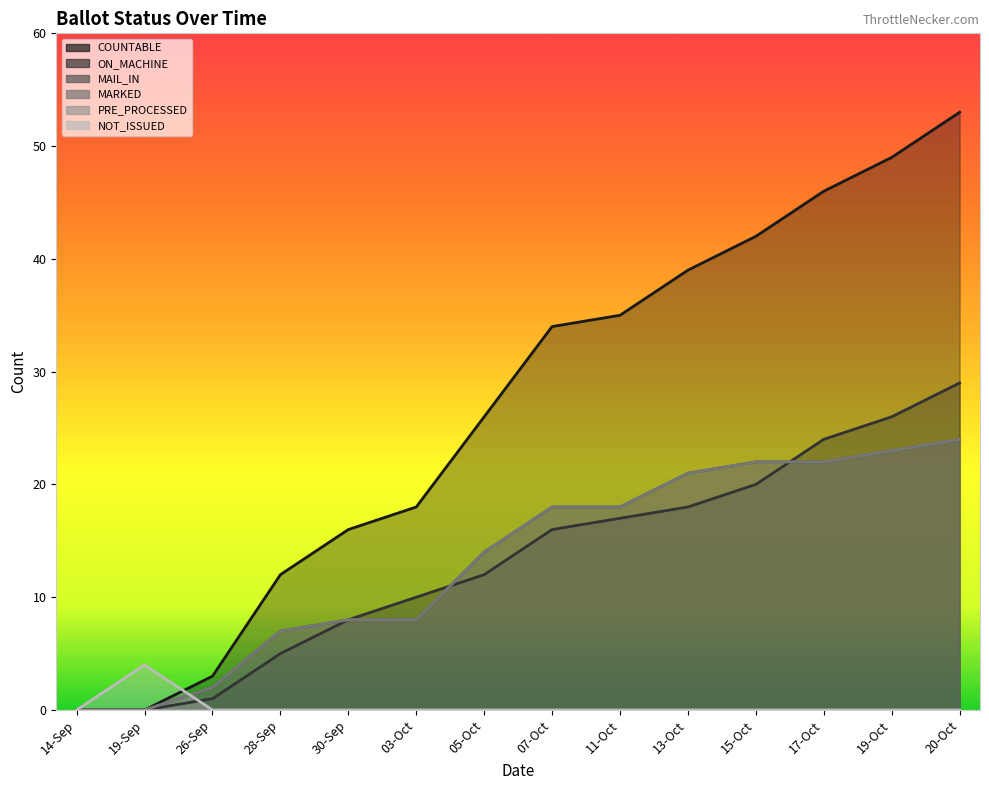

At which label does MARKED reach its minimum?

14-Sep